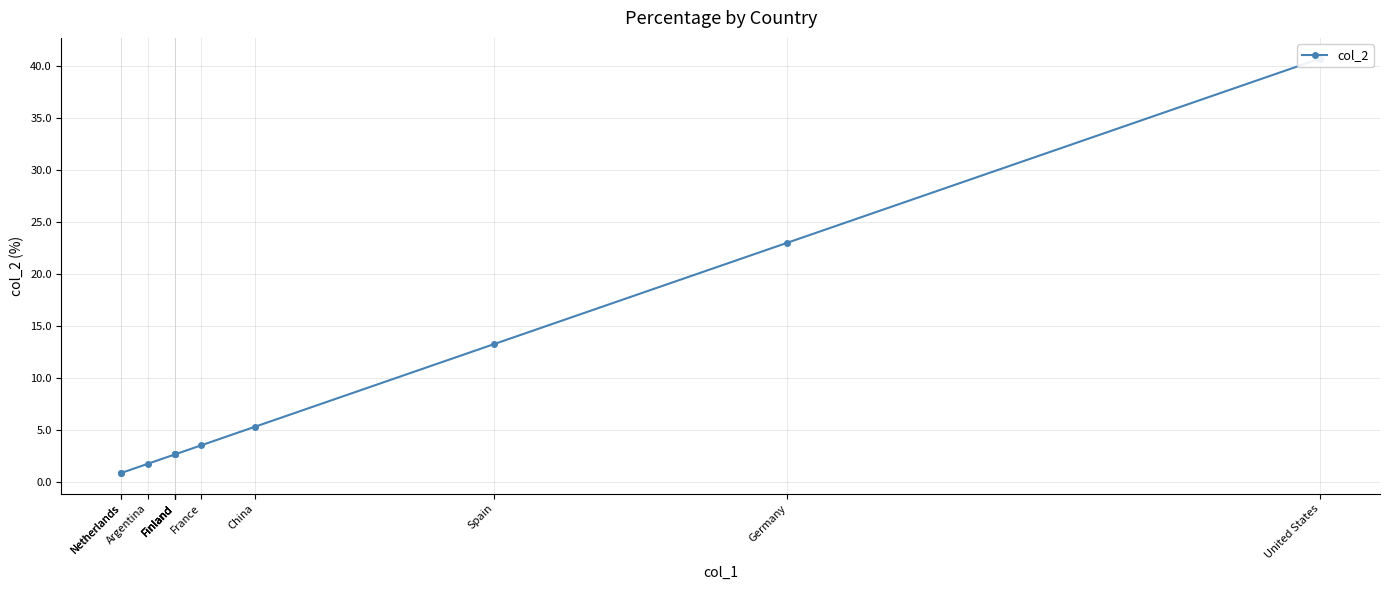

Approximately how many times larger is the value at France compared to Finland?

1.3